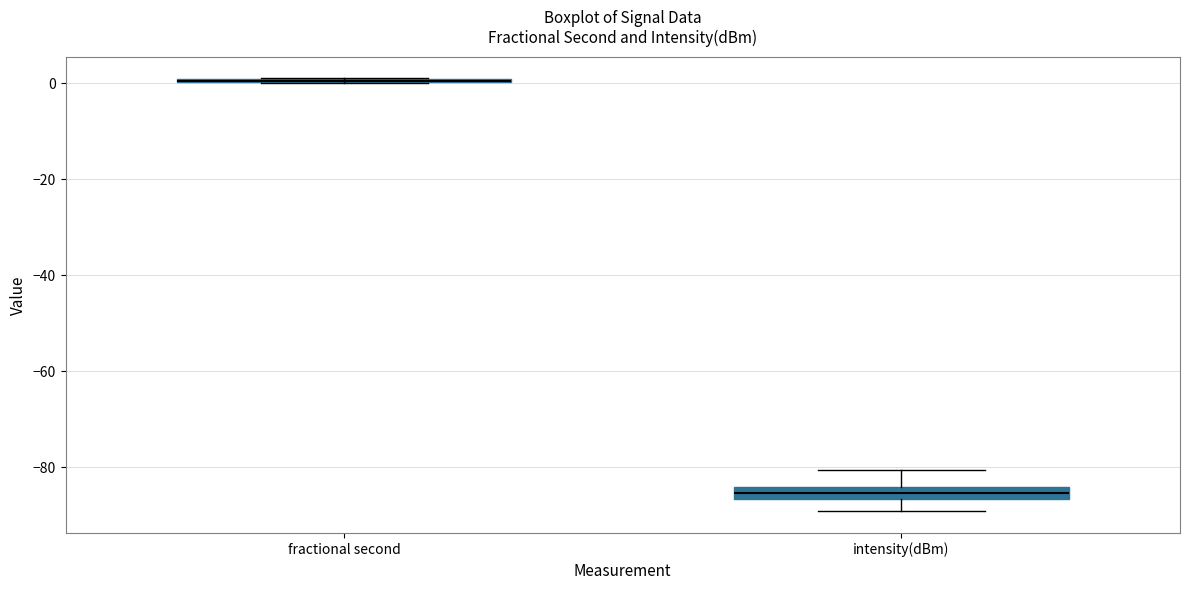

Where does the lower whisker of the box for intensity(dBm) end on the y-axis? The values are not printed on the chart, so give them approximately, as read against the axis.

-90